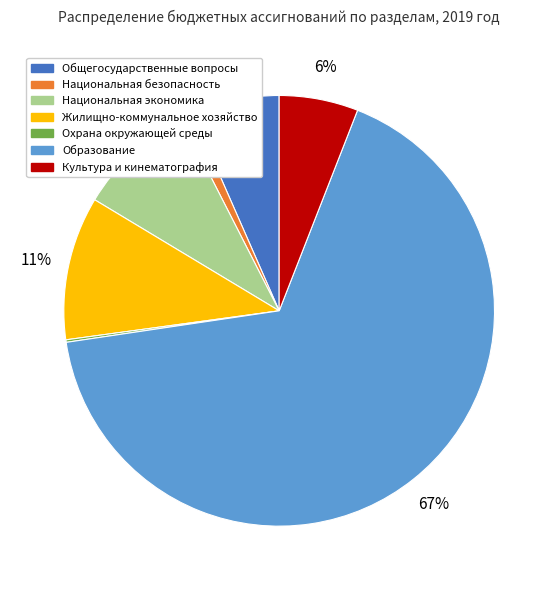

True or false: Образование accounts for 67% of the total.

True